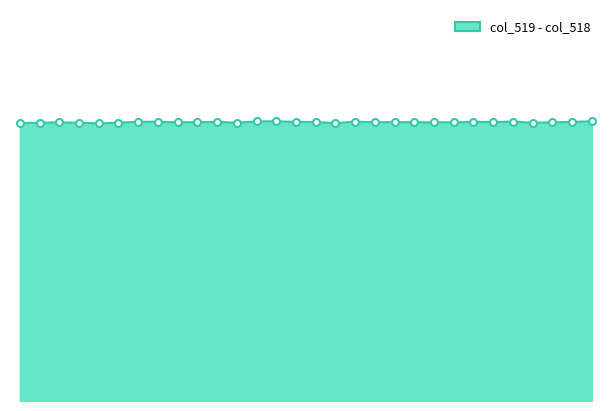

Rank the categories by value from highest to lowest.

47573, 47557, 47556, 47561, 47569, 47550, 47551, 47567, 47558, 47572, 47559, 47554, 47568, 47563, 47553, 47546, 47565, 47552, 47562, 47564, 47566, 47571, 47555, 47570, 47545, 47549, 47547, 47544, 47560, 47548